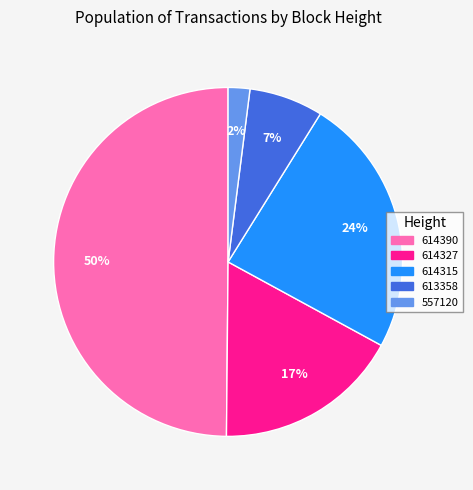

Does 614315 represent more than half of the total?

No